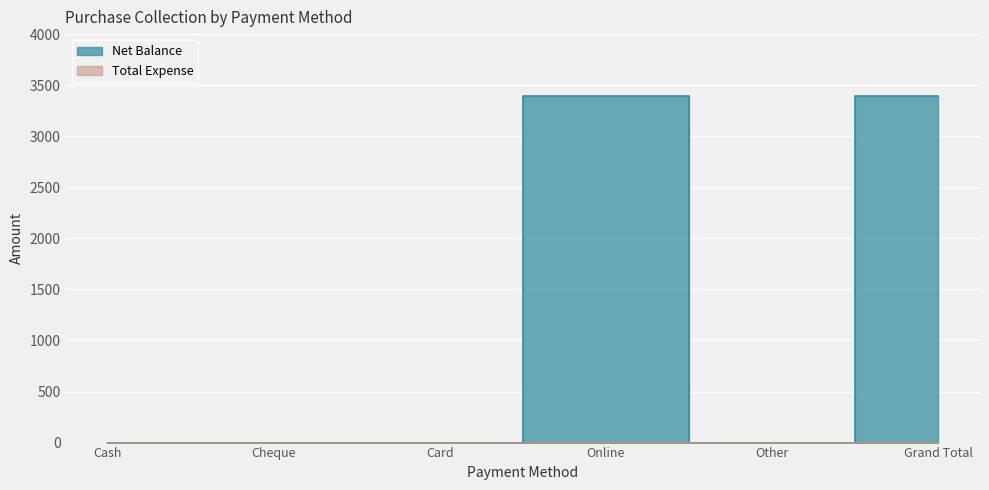

What is the difference between the maximum and minimum values?

3398